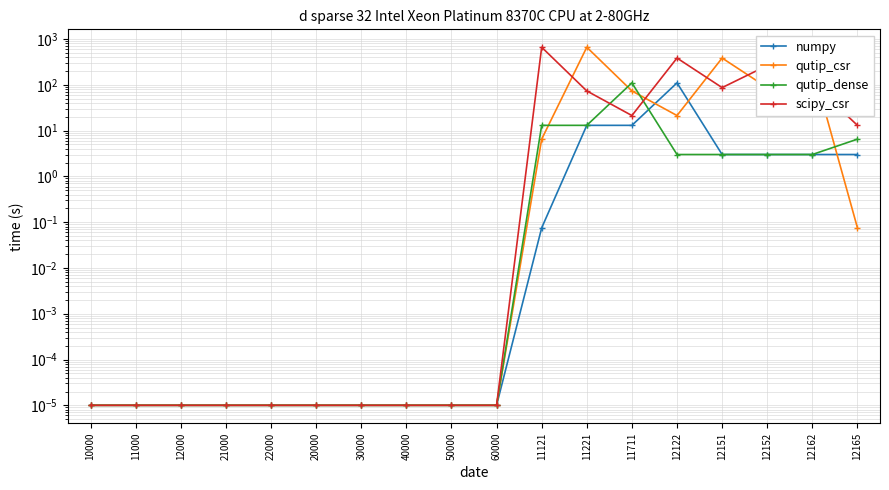

What is the label of the 4th point from the right?

12151